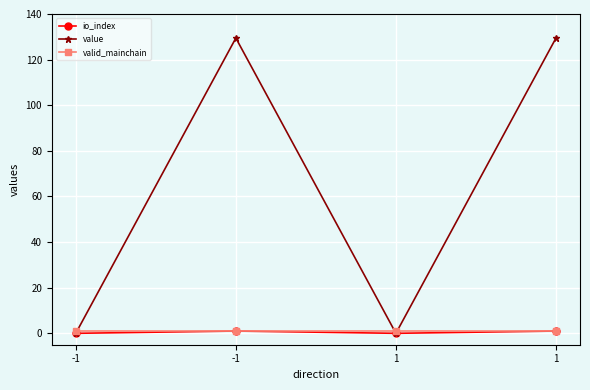

How many values in the value series exceed 129?

2